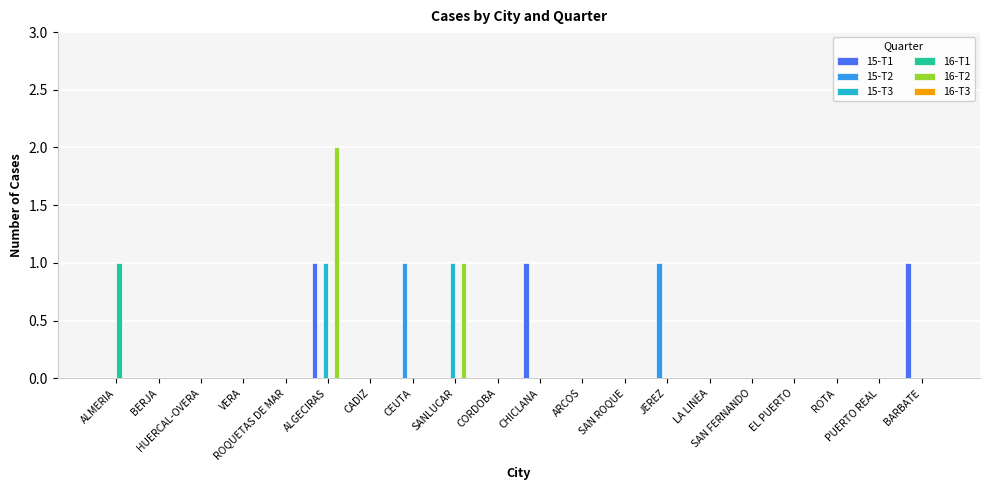

Count the number of data series in this chart.

5